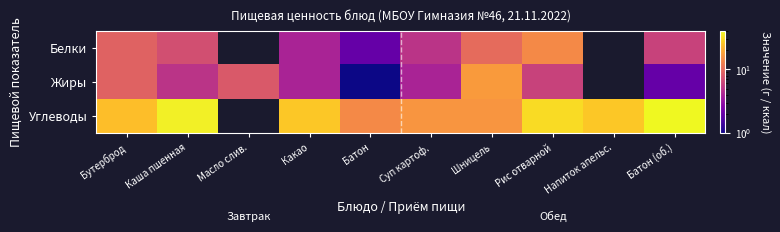

Is it true that Белки equals 8.7 at Суп картоф.?

False